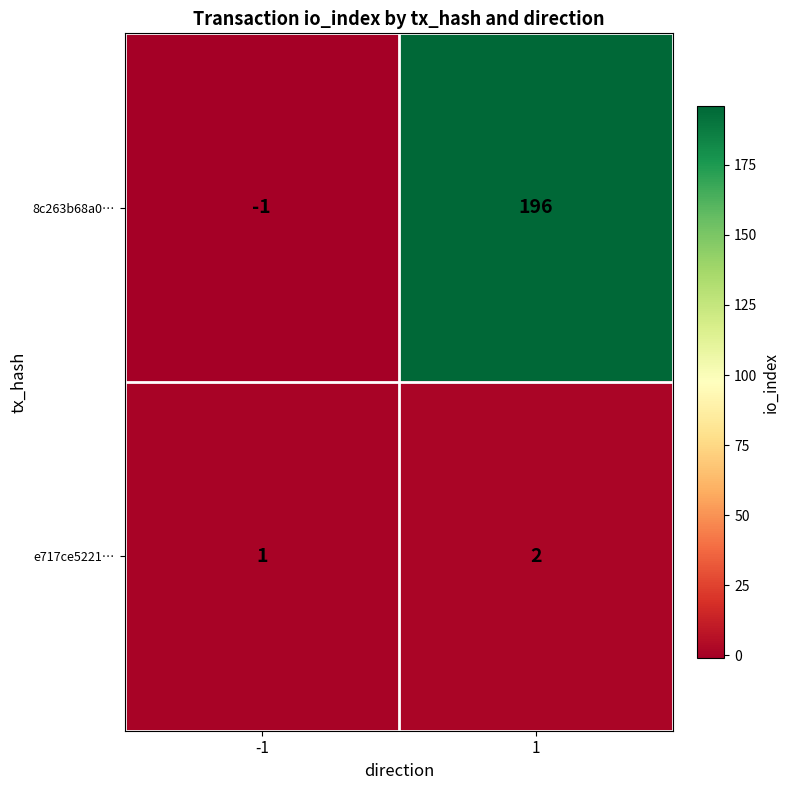

How many distinct data groups are displayed?

2